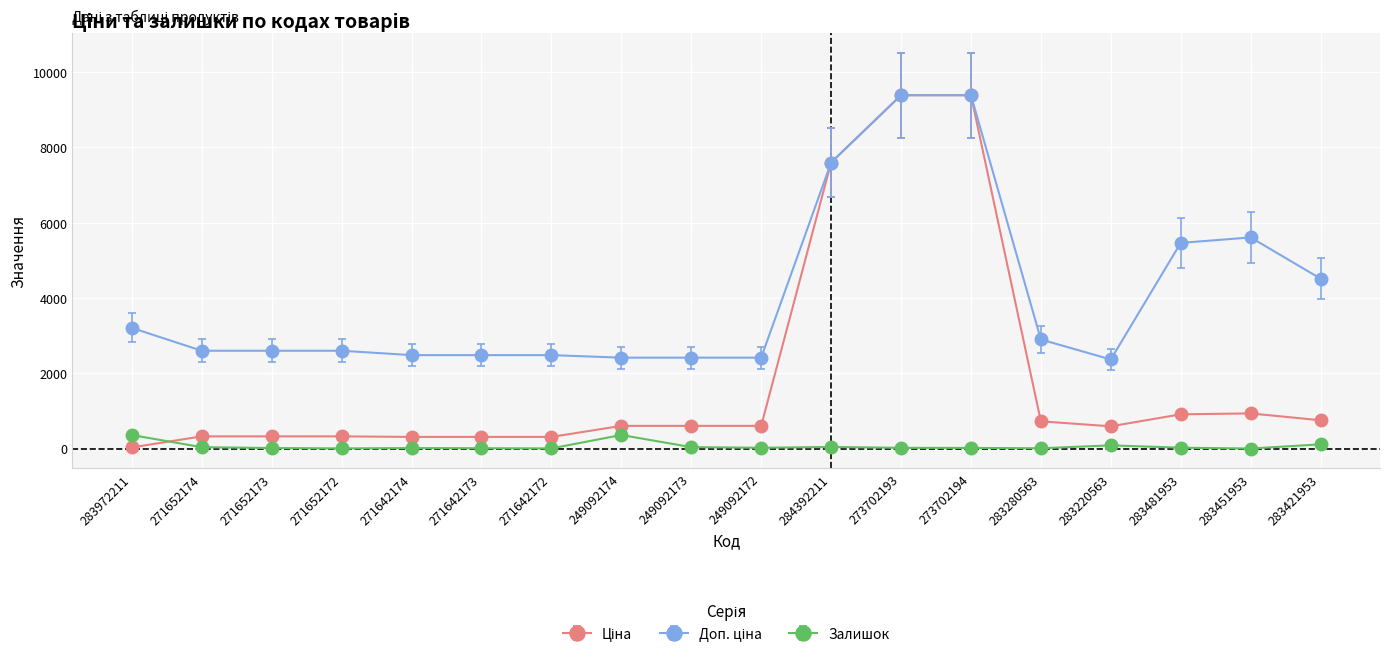

What is the greatest value displayed?

9384.0